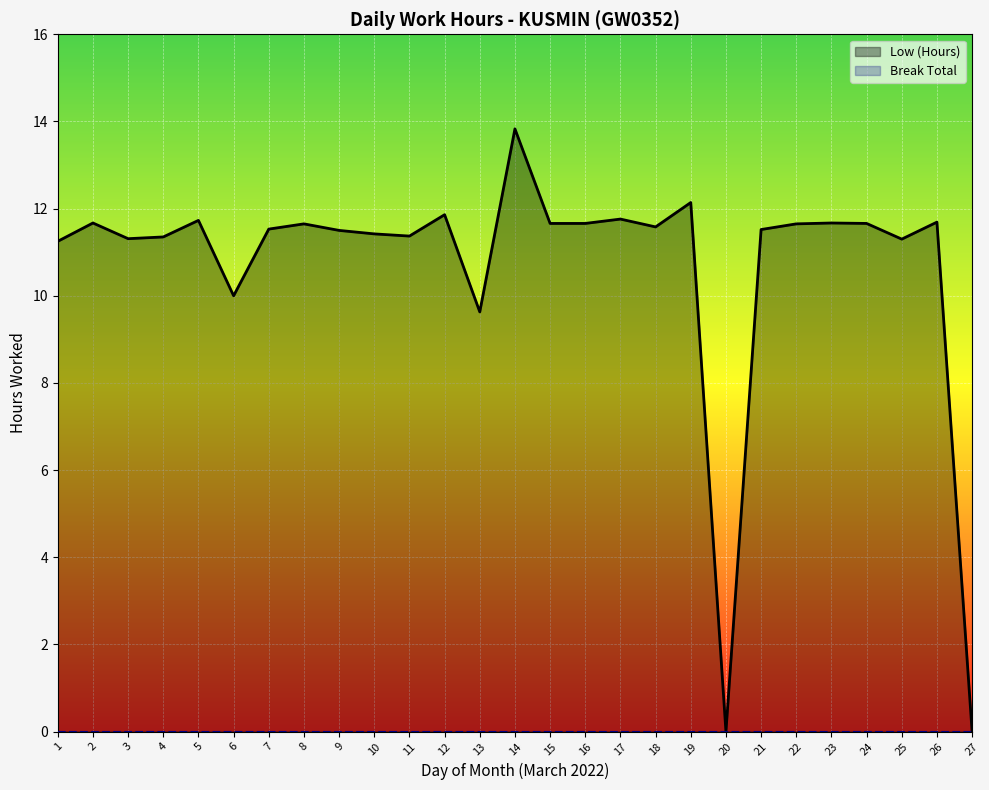

At how many categories does at least one series exceed 11?

23